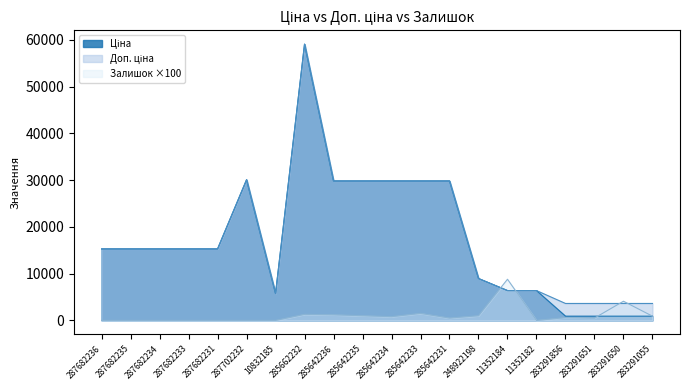

What is the spread (max minus min) of values at 287682234?

15288.0